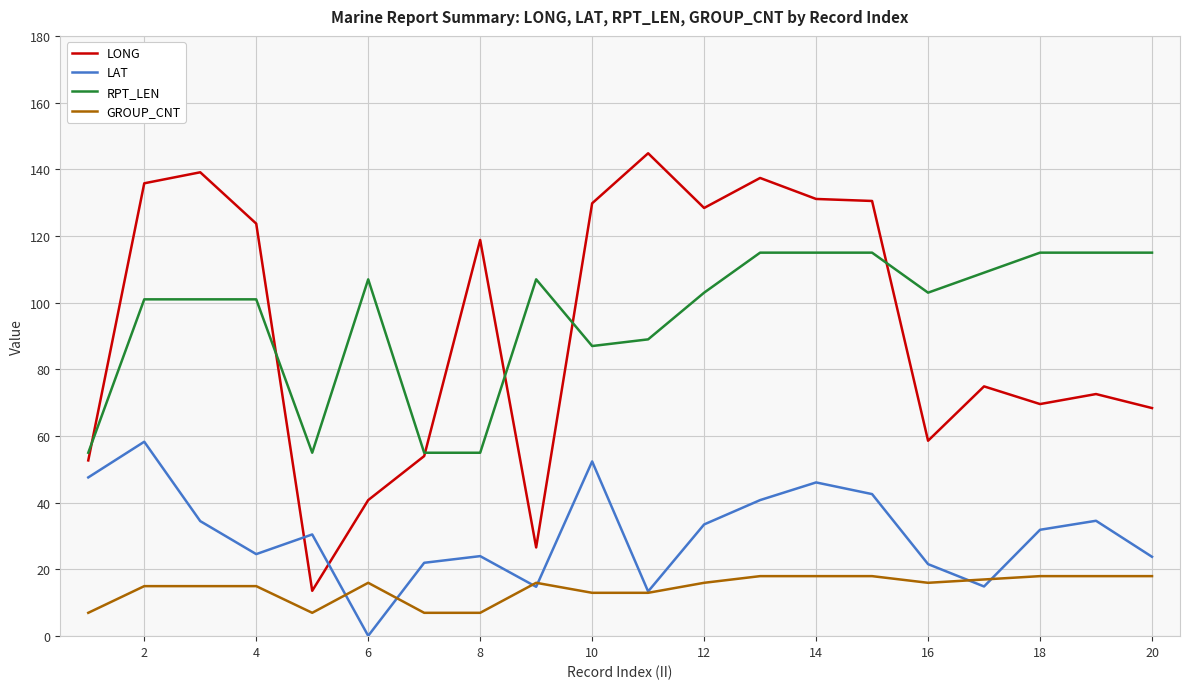

Which series ends up on top after the final intersection of LONG and LAT?

LONG